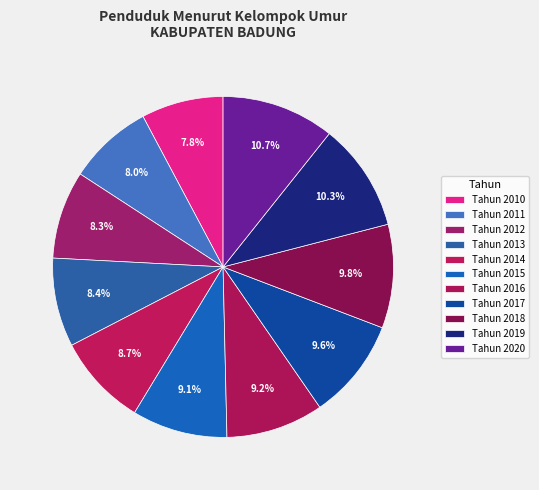

Which slice is the smallest?

Tahun 2010